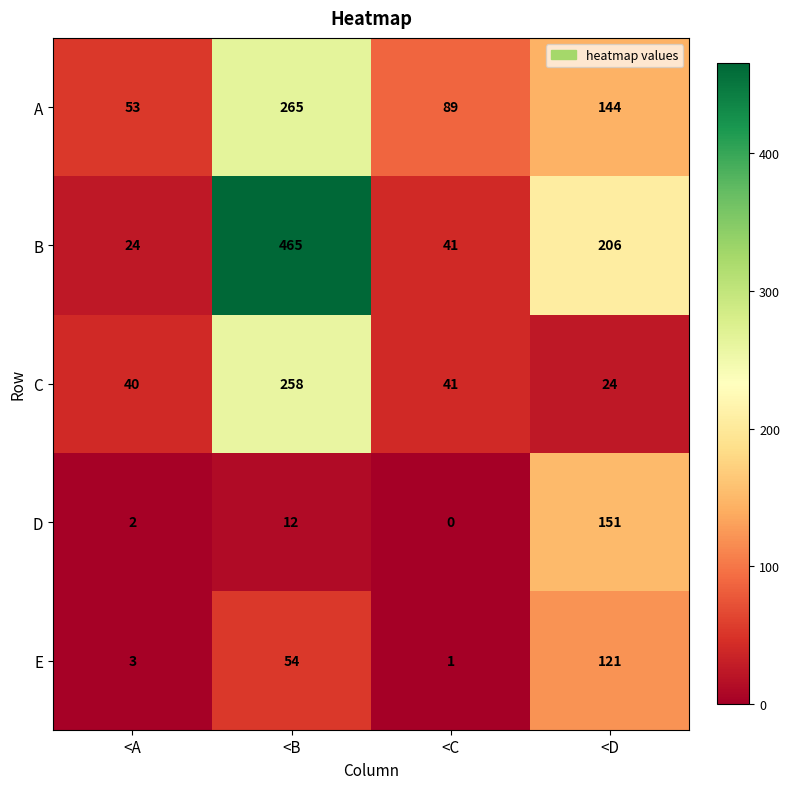

What is the difference between the maximum and minimum values in the D series?

151